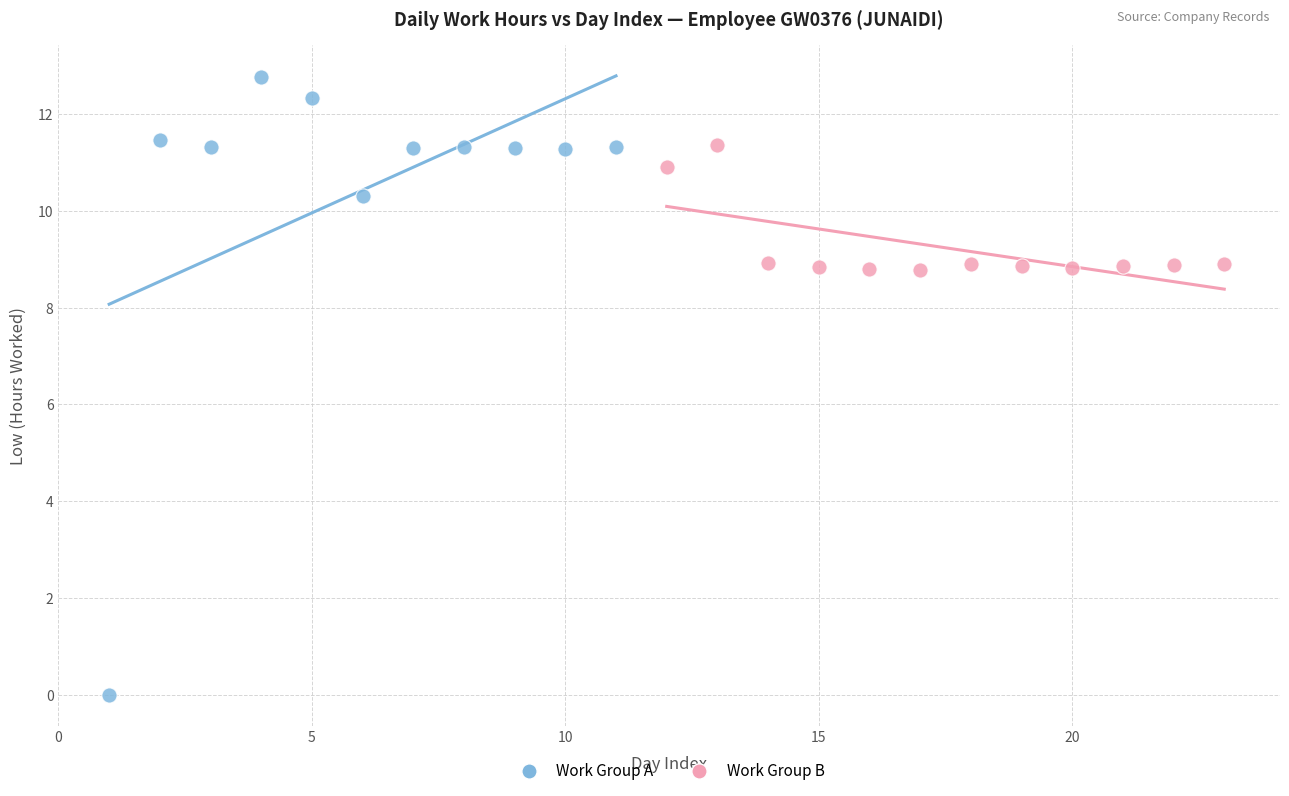

Which series has the widest spread of Y values?

Work Group A